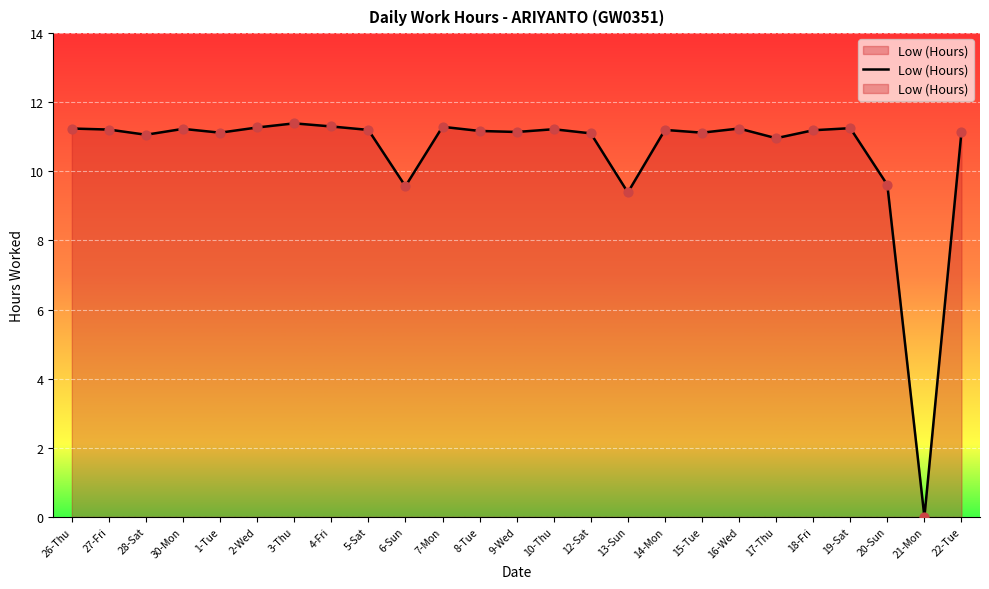

Between 20-Sun and 21-Mon, which is larger?

20-Sun